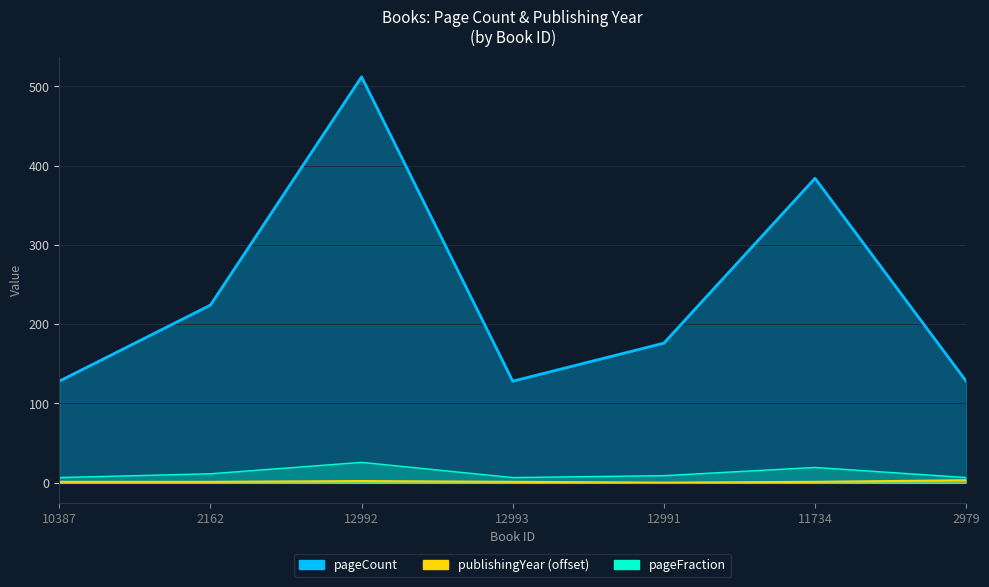

Is it true that pageCount equals 625 at 11734?

False